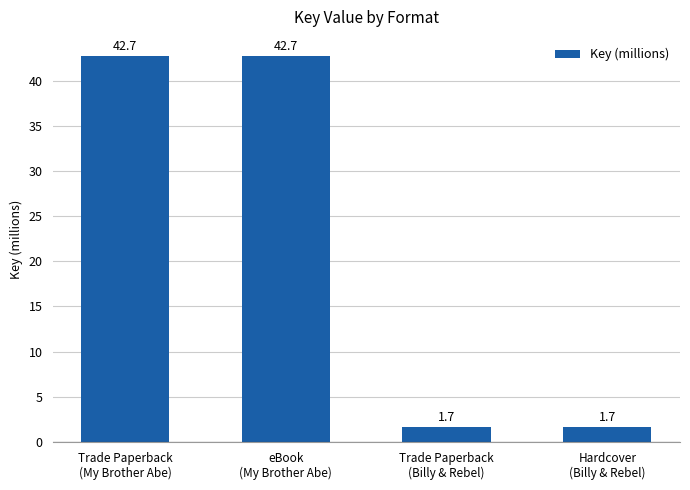

True or false: the data shows 13.9 at Trade Paperback
(My Brother Abe).

False